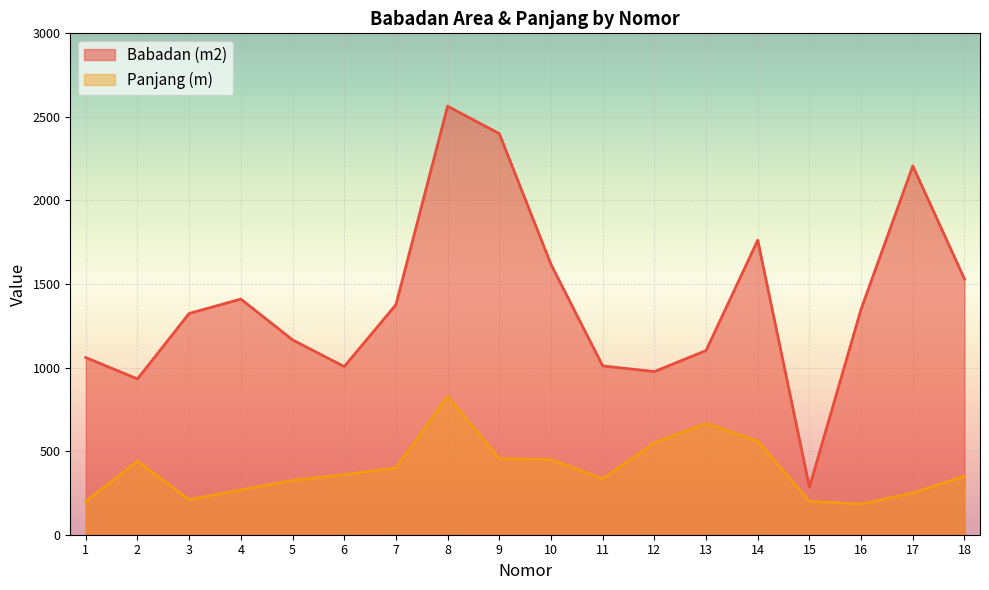

Reading left to right, list all the values displayed in this chart.

Babadan (m2): 1=1060.0	2=932.2	3=1324.0	4=1410.0	5=1165.8	6=1006.0	7=1376.2	8=2564.0	9=2400.0	10=1617.7	11=1010.0	12=976.2	13=1102.1	14=1762.2	15=284.5	16=1350.1	17=2206.4	18=1530.0
Panjang (m): 1=200.0	2=440.0	3=210.0	4=269.0	5=325.0	6=360.0	7=400.0	8=828.0	9=455.0	10=450.0	11=335.0	12=550.0	13=666.5	14=560.0	15=200.0	16=184.0	17=250.0	18=350.0